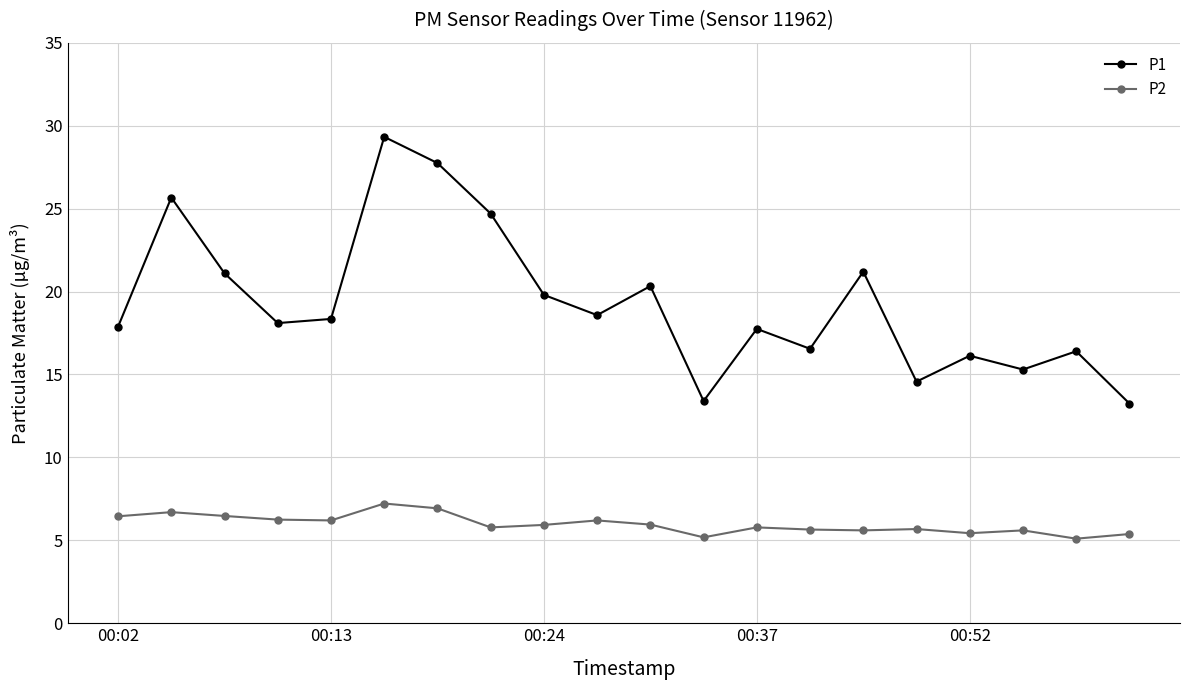

True or false: P1 and P2 cross at least once.

False